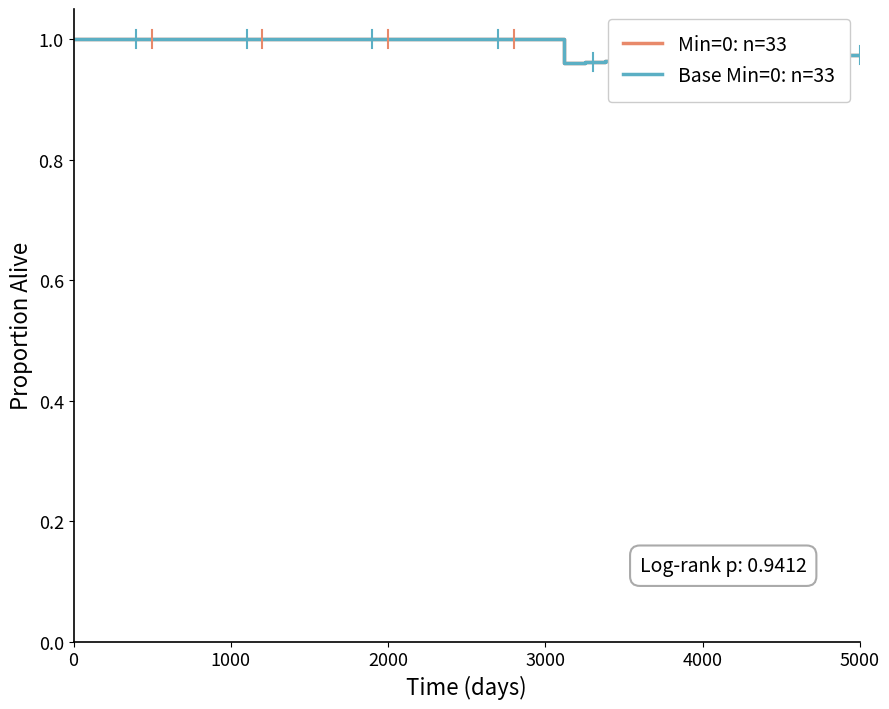

Does the chart have visible grid lines?

No